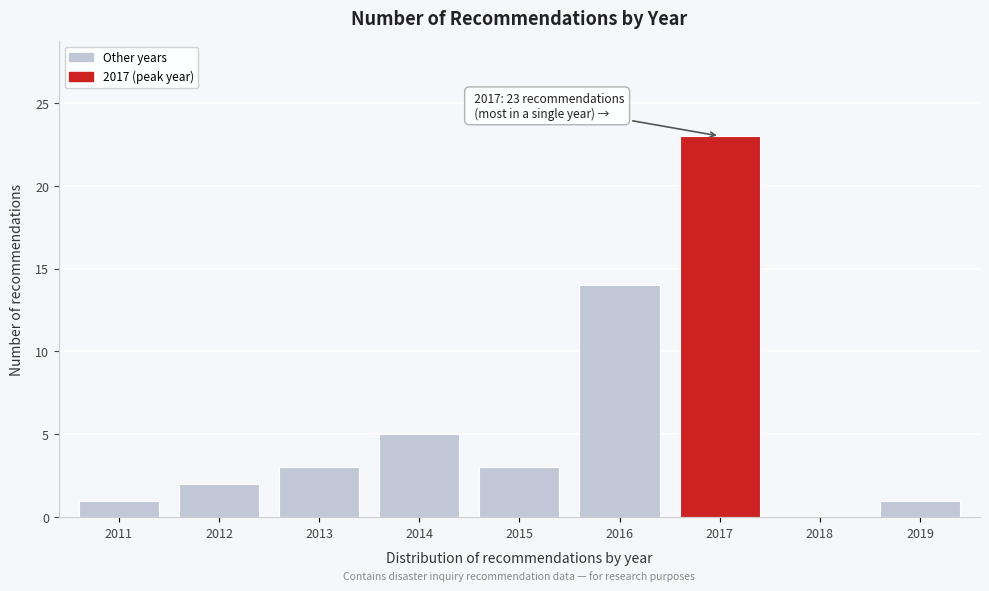

Reading left to right, what are all the values shown in this chart?

2011=1	2012=2	2013=3	2014=5	2015=3	2016=14	2017=23	2018=0	2019=1